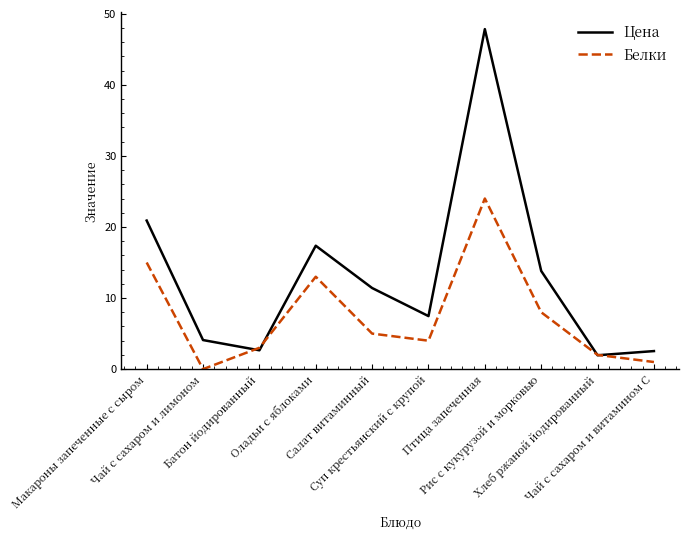

Rank the series by their average value, from highest to lowest.

Цена, Белки